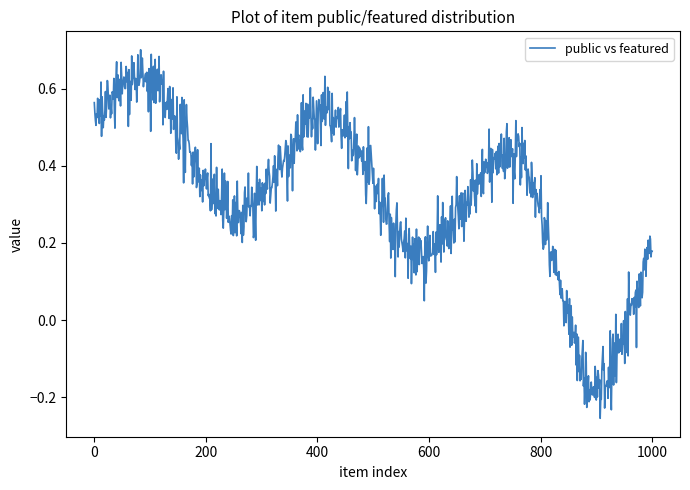

What is the difference between the maximum and minimum values?

1.0